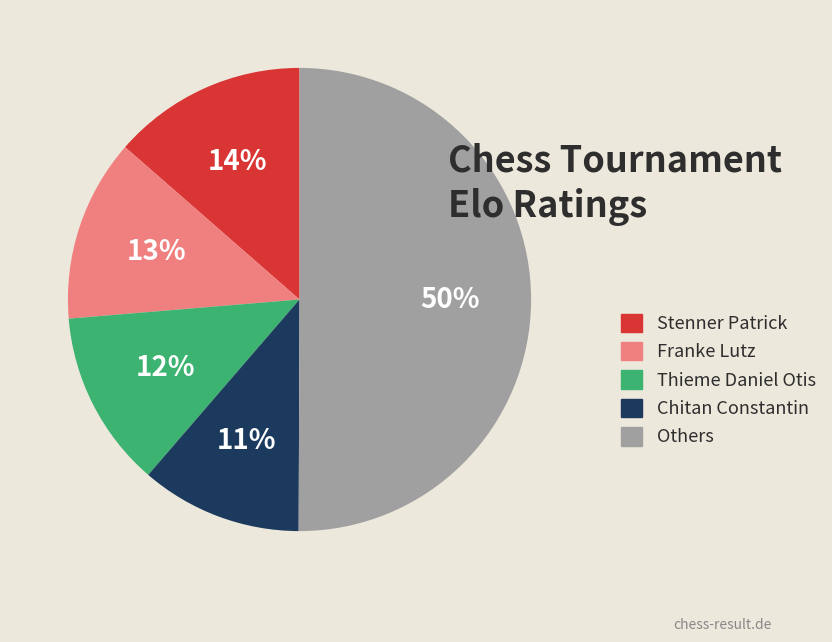

True or false: Chitan Constantin accounts for 5% of the total.

False